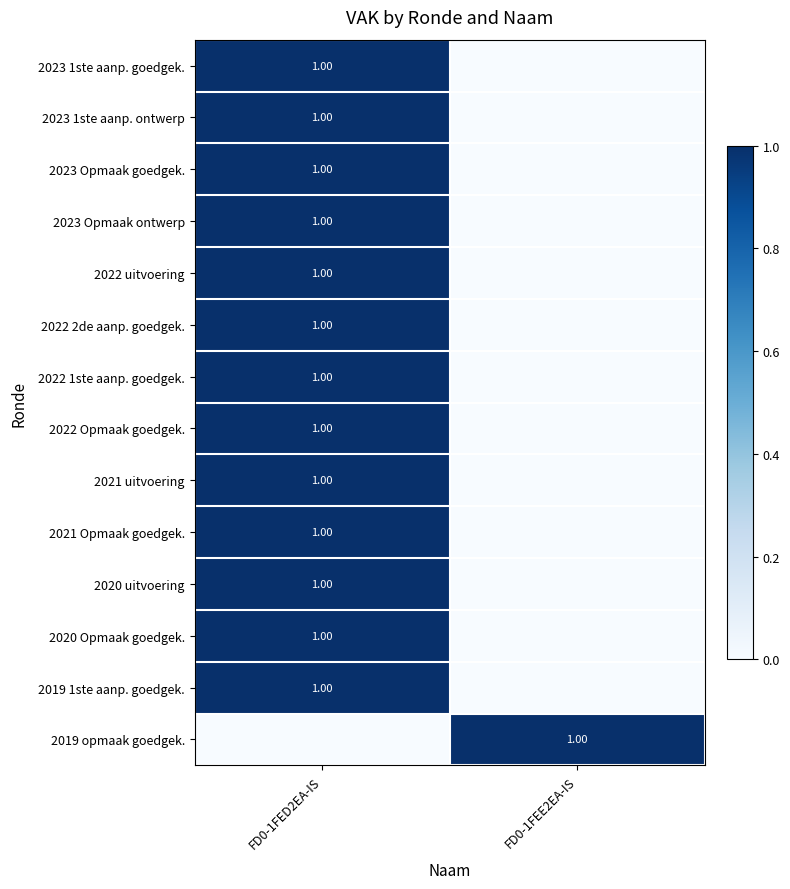

List the series in order of their peak value, lowest first.

2023 1ste aanp. goedgek., 2023 1ste aanp. ontwerp, 2023 Opmaak goedgek., 2023 Opmaak ontwerp, 2022 uitvoering, 2022 2de aanp. goedgek., 2022 1ste aanp. goedgek., 2022 Opmaak goedgek., 2021 uitvoering, 2021 Opmaak goedgek., 2020 uitvoering, 2020 Opmaak goedgek., 2019 1ste aanp. goedgek., 2019 opmaak goedgek.